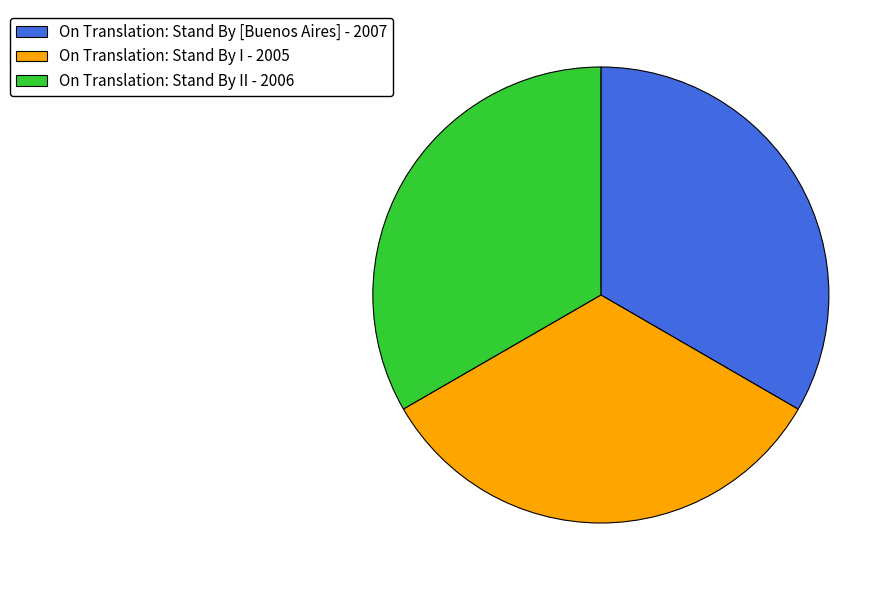

Approximately how many times larger is the value at On Translation: Stand By I - 2005 compared to On Translation: Stand By II - 2006?

1.0